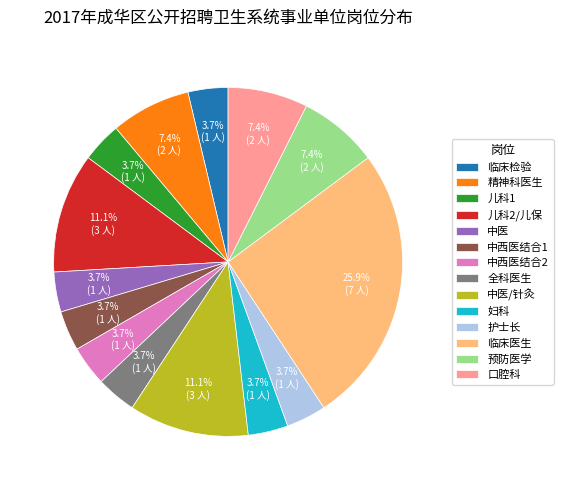

What is the largest slice in the pie chart?

临床医生